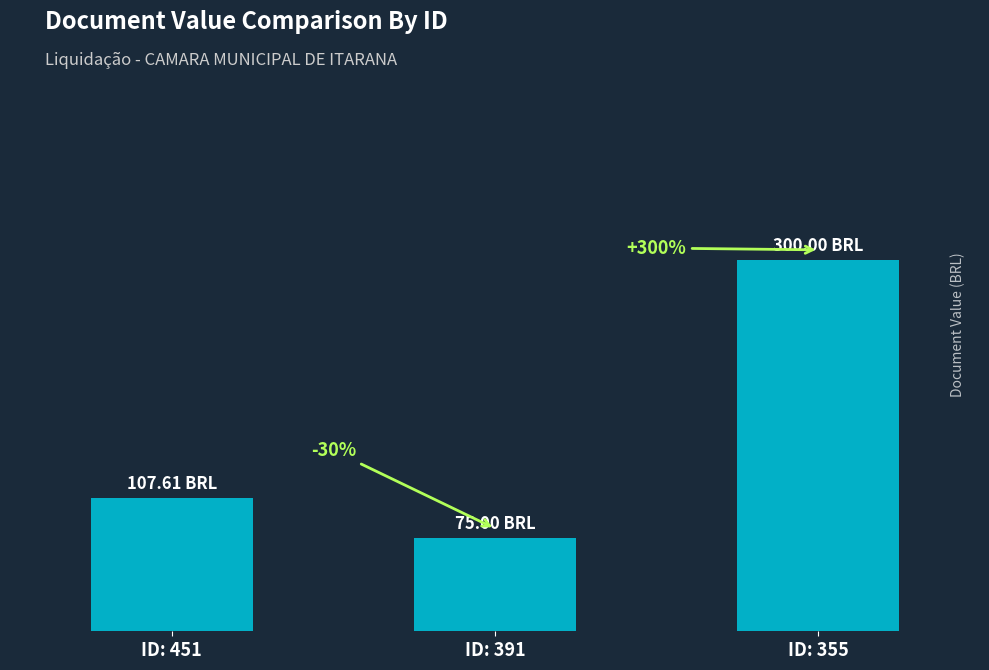

List the labels in order of value, smallest first.

ID: 391, ID: 451, ID: 355